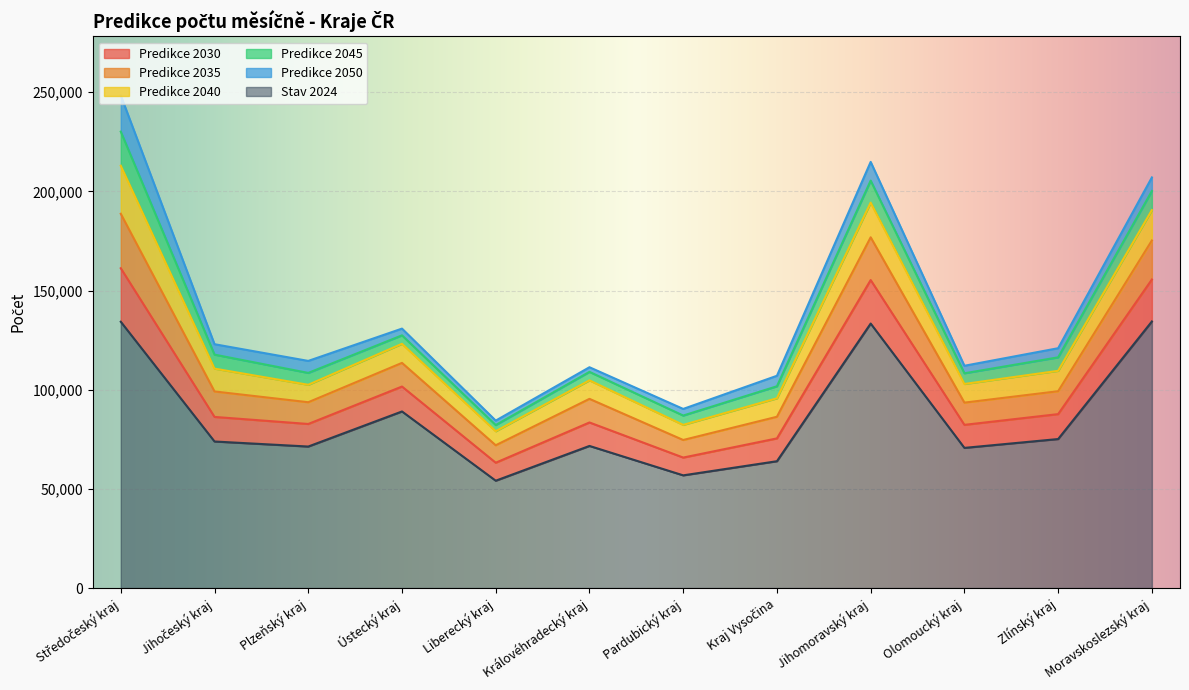

The Stav 2024 series shows 134429.0 at Moravskoslezský kraj. True or false?

True